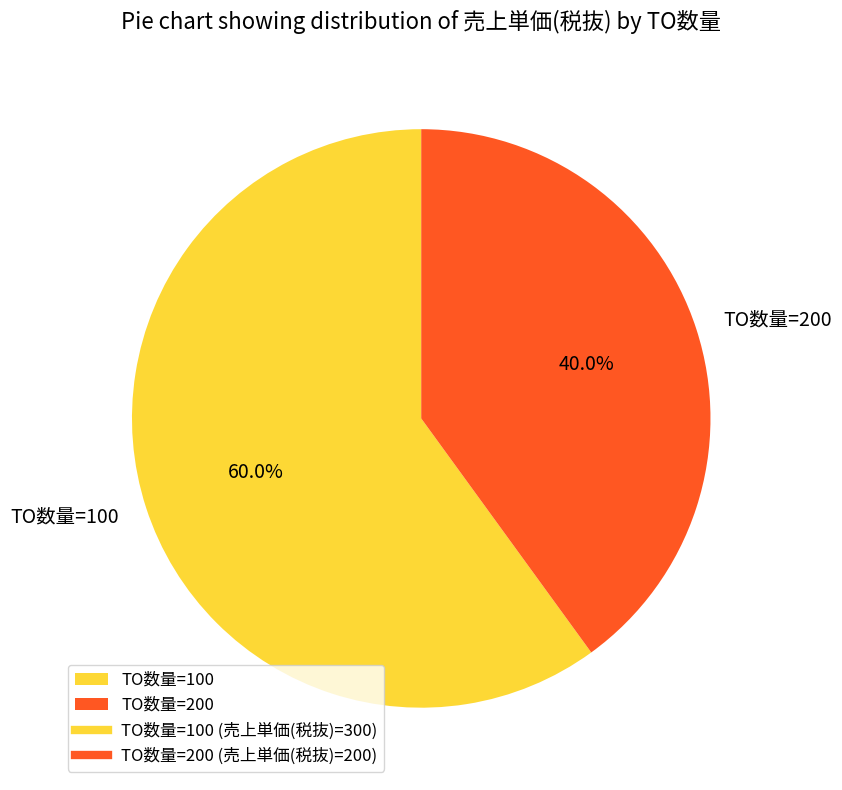

Is there a majority slice in this chart?

Yes